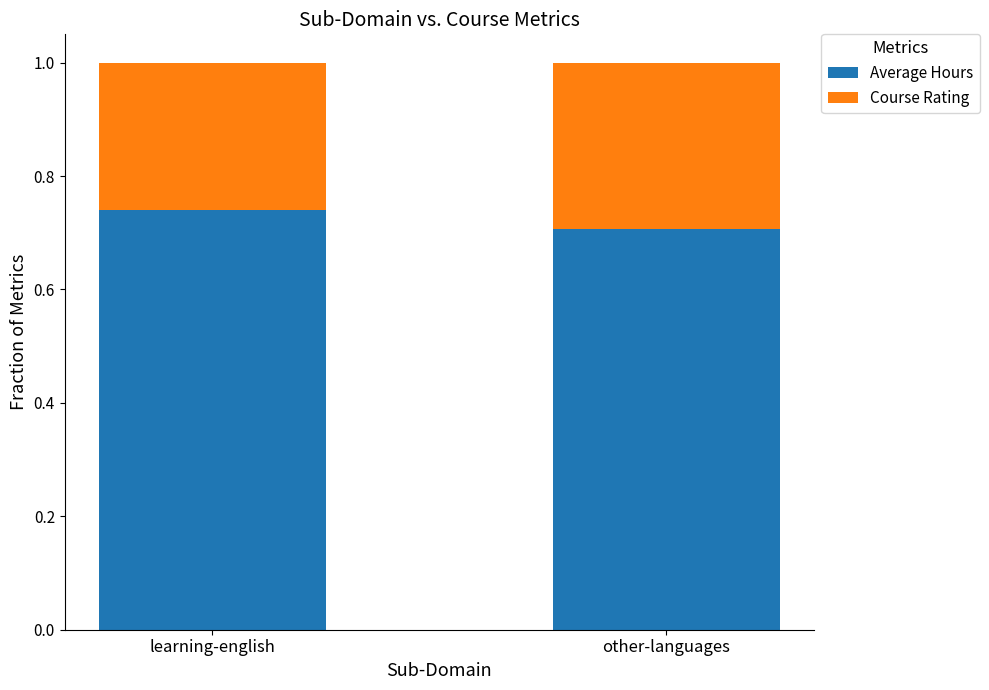

Are the bars horizontal?

No